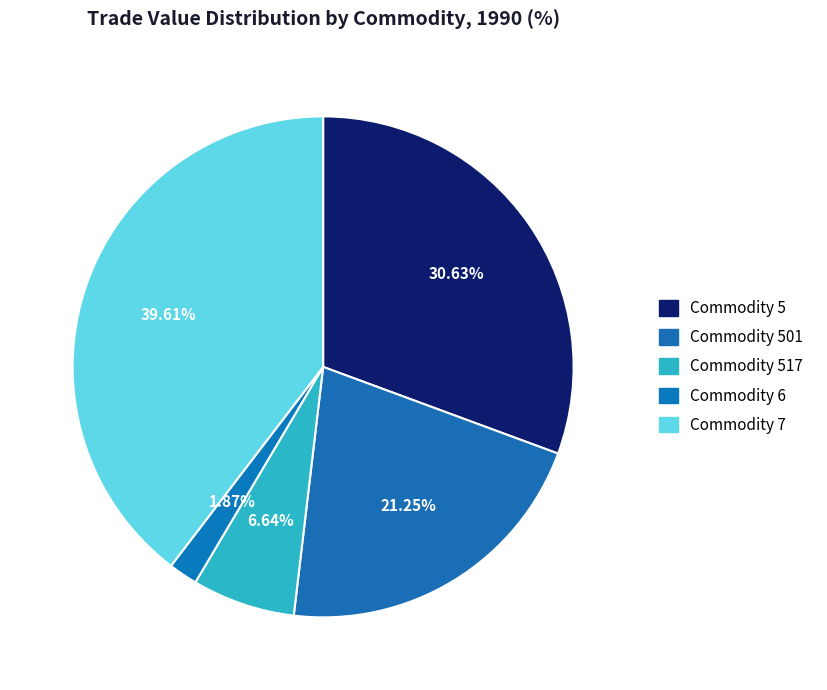

Count the number of slices in the pie.

5